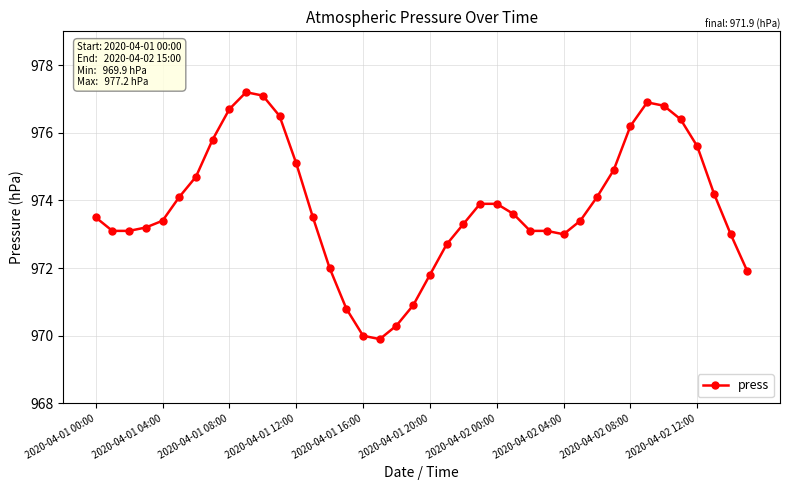

What is the value of the 27th point from the left?

973.1